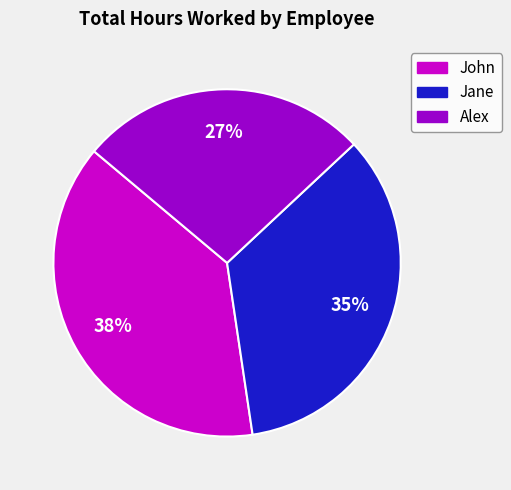

How many segments does this pie chart have?

3